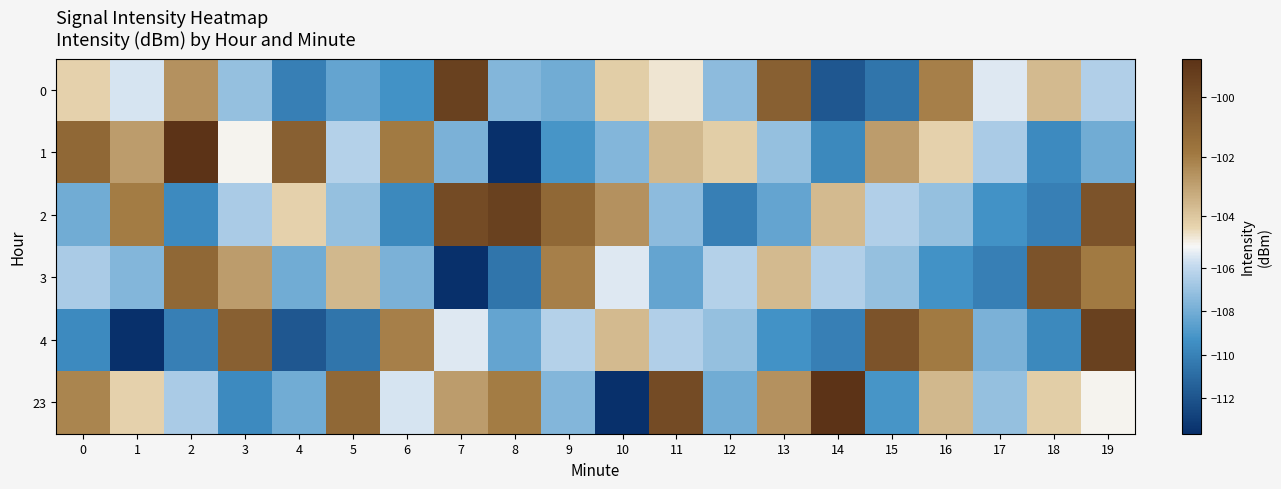

What is the maximum value shown in the chart?

-98.7